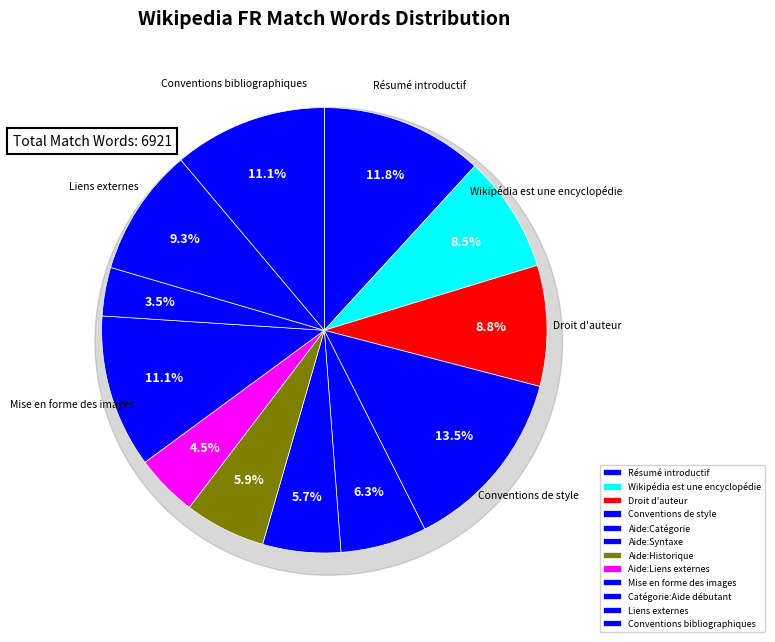

Is it true that Droit d'auteur is 1% of the pie?

False